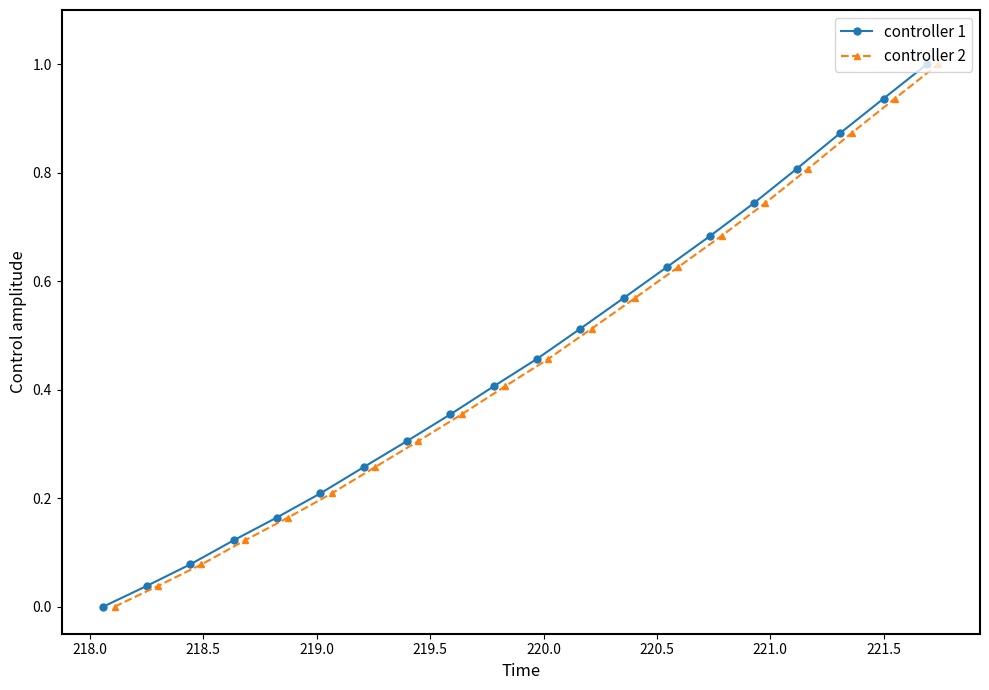

True or false: controller 2 and controller 1 cross at least once.

False